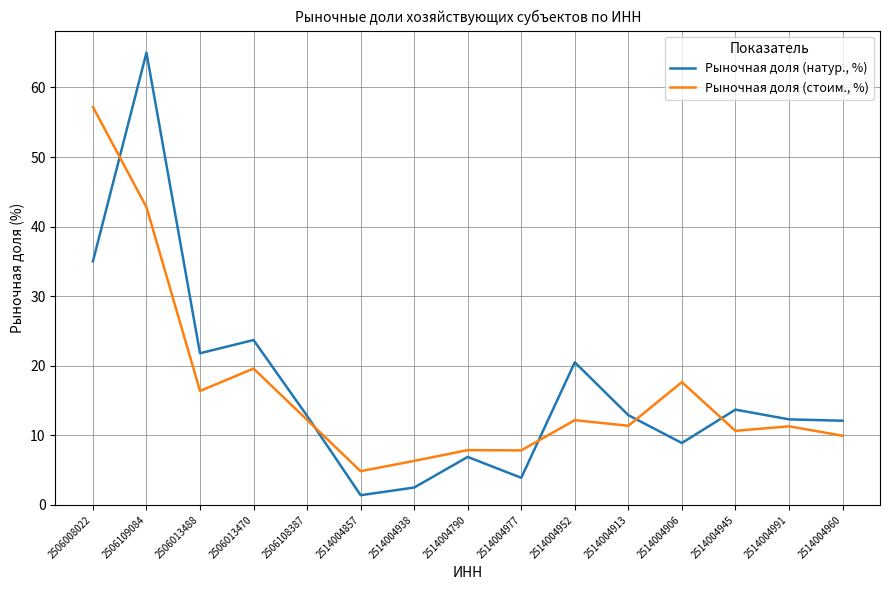

At which label does Рыночная доля (стоим., %) first exceed 11?

2506008022